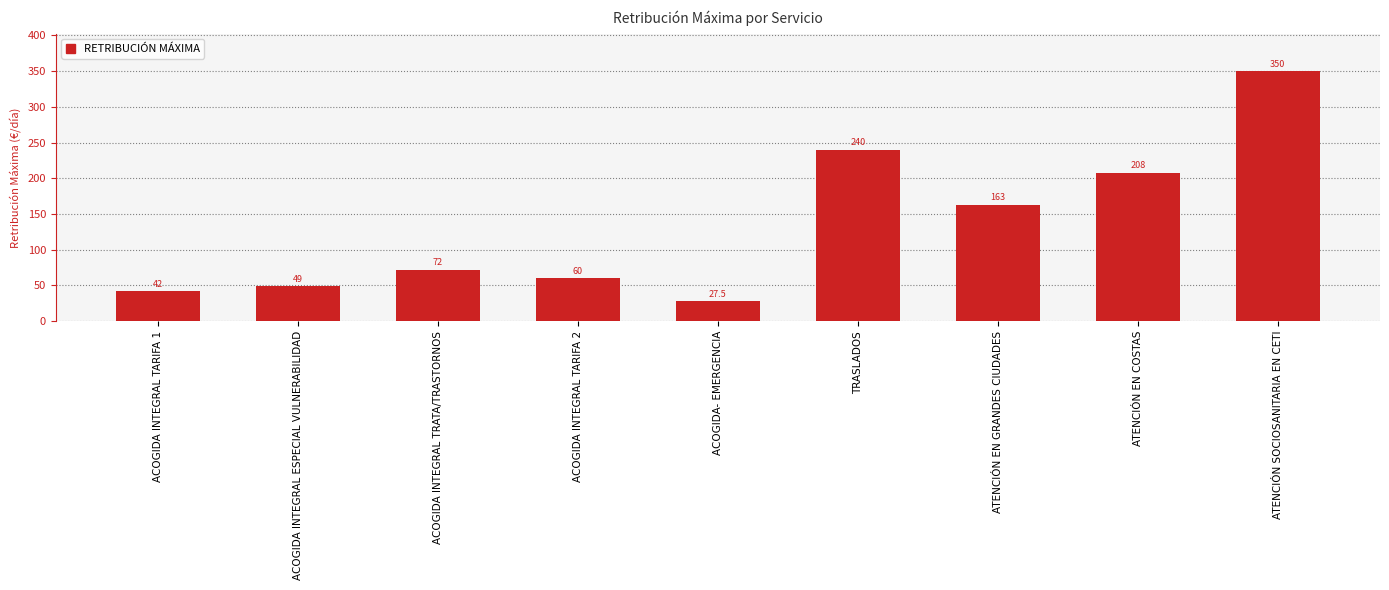

Reading left to right, list all the values displayed in this chart.

ACOGIDA INTEGRAL TARIFA 1=42.0	ACOGIDA INTEGRAL ESPECIAL VULNERABILIDAD=49.0	ACOGIDA INTEGRAL TRATA/TRASTORNOS=72.0	ACOGIDA INTEGRAL TARIFA 2=60.0	ACOGIDA- EMERGENCIA=27.5	TRASLADOS=240.0	ATENCIÓN EN GRANDES CIUDADES=163.0	ATENCIÓN EN COSTAS=208.0	ATENCIÓN SOCIOSANITARIA EN CETI=350.0